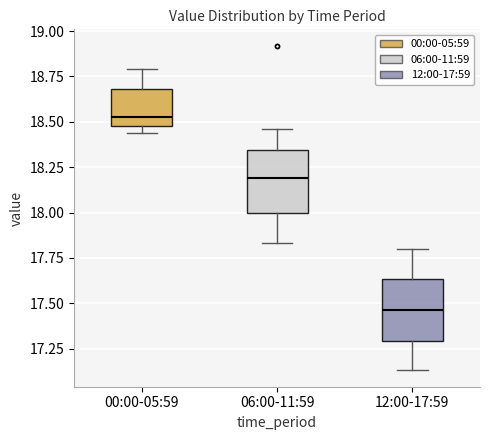

Reading left to right, read every box against the y-axis: the position of its median line, the range the box covers, and the ends of its whiskers. The values are not printed on the chart, so give them approximately, as read against the axis.

00:00-05:59: median 18.55, box 18.50 to 18.70, whiskers 18.45 to 18.80
06:00-11:59: median 18.20, box 18.00 to 18.35, whiskers 17.85 to 18.45
12:00-17:59: median 17.45, box 17.30 to 17.65, whiskers 17.15 to 17.80